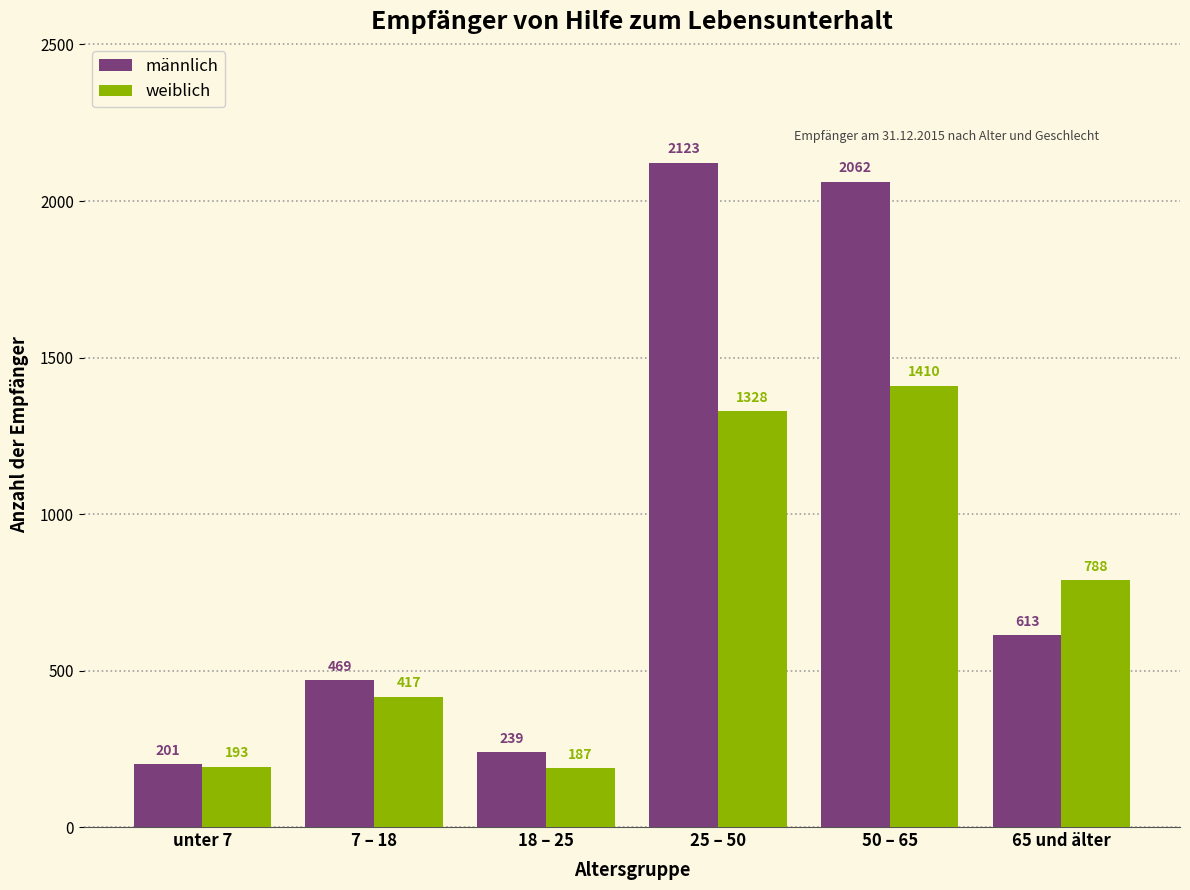

Reading right to left, list all the values displayed in this chart.

männlich: 613	2062	2123	239	469	201
weiblich: 788	1410	1328	187	417	193